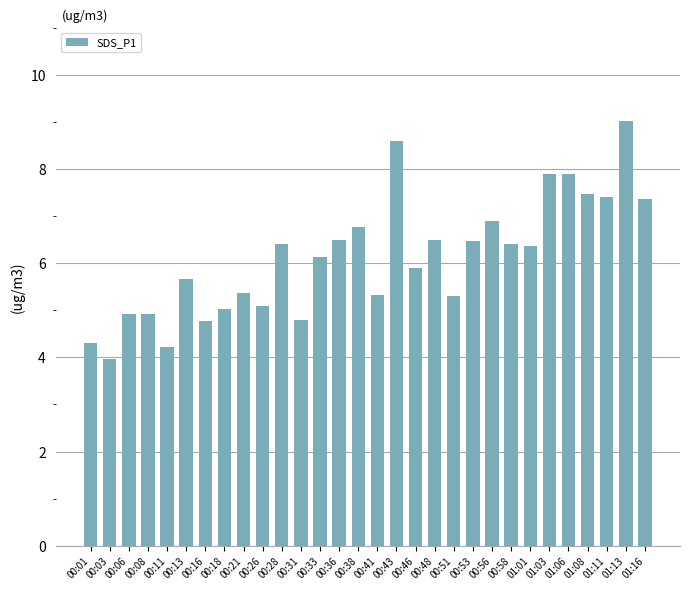

What is the smallest value displayed?

4.0